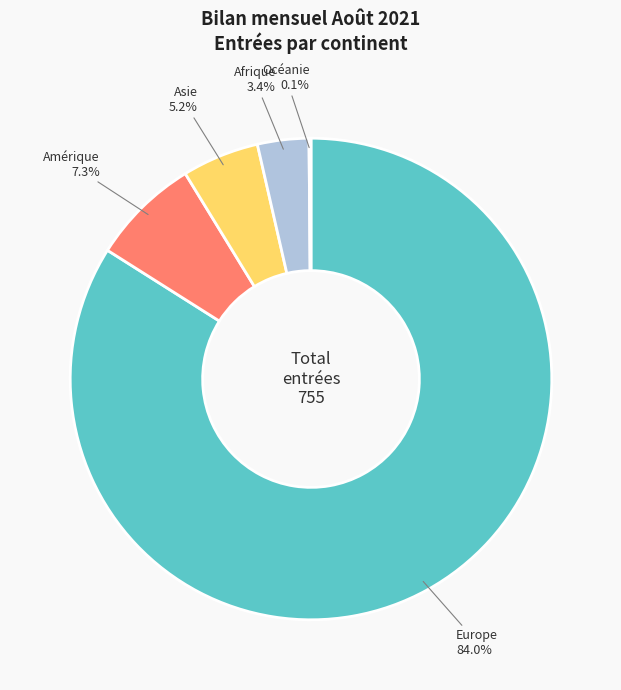

Which has a higher value, Afrique or Amérique?

Amérique